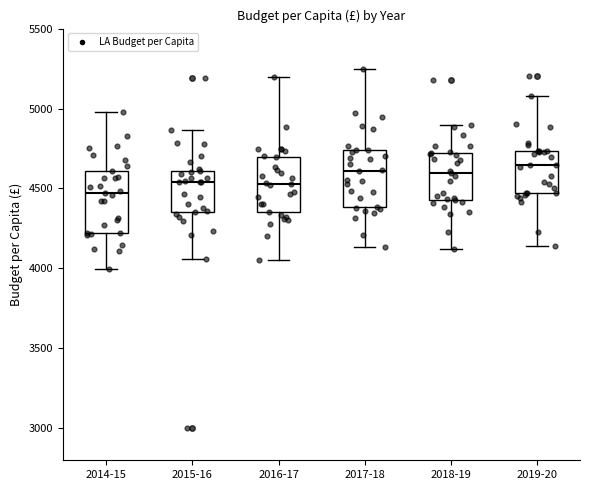

Reading left to right, transcribe this box plot: for each box, give where its median line is, the range the box spans, and where its two whiskers end, as read against the y-axis. The values are not printed on the chart, so give them approximately, as read against the axis.

2014-15: median 4450, box 4200 to 4600, whiskers 4000 to 5000
2015-16: median 4550, box 4350 to 4600, whiskers 4050 to 4850
2016-17: median 4550, box 4350 to 4700, whiskers 4050 to 5200
2017-18: median 4600, box 4400 to 4750, whiskers 4150 to 5250
2018-19: median 4600, box 4450 to 4700, whiskers 4100 to 4900
2019-20: median 4650, box 4450 to 4750, whiskers 4150 to 5100